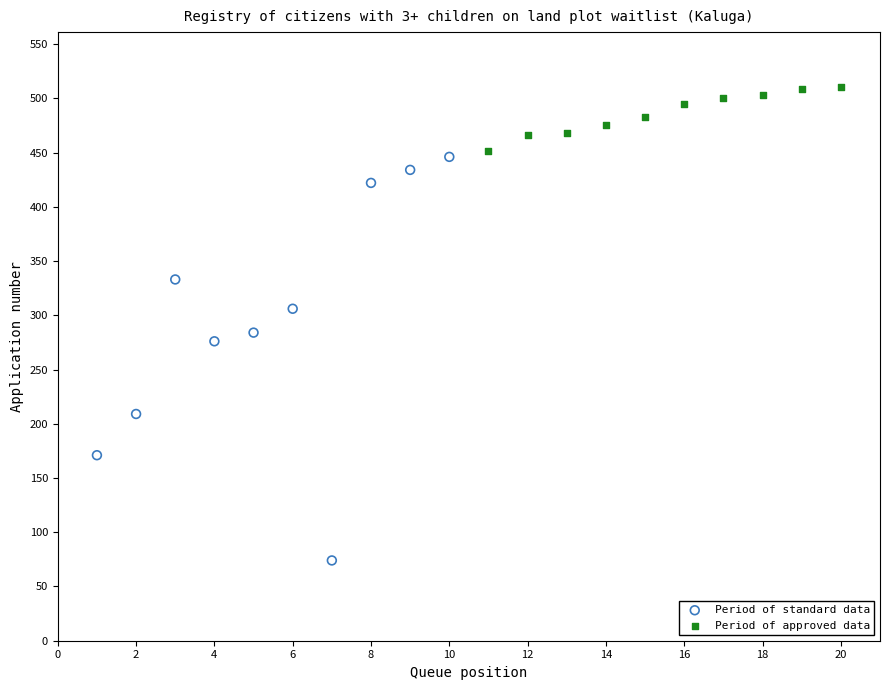

Which series has the largest Y range (max minus min)?

Period of standard data